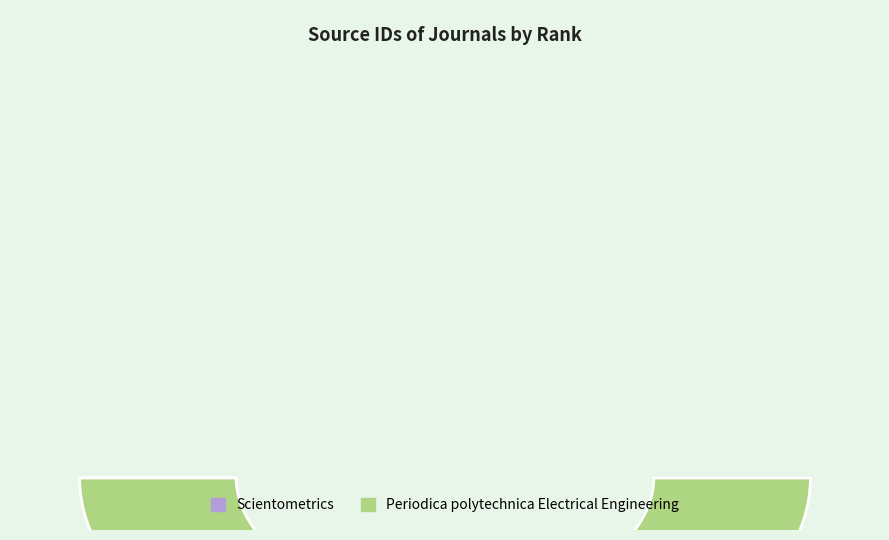

Does Periodica polytechnica Electrical Engineering represent more than half of the total?

Yes